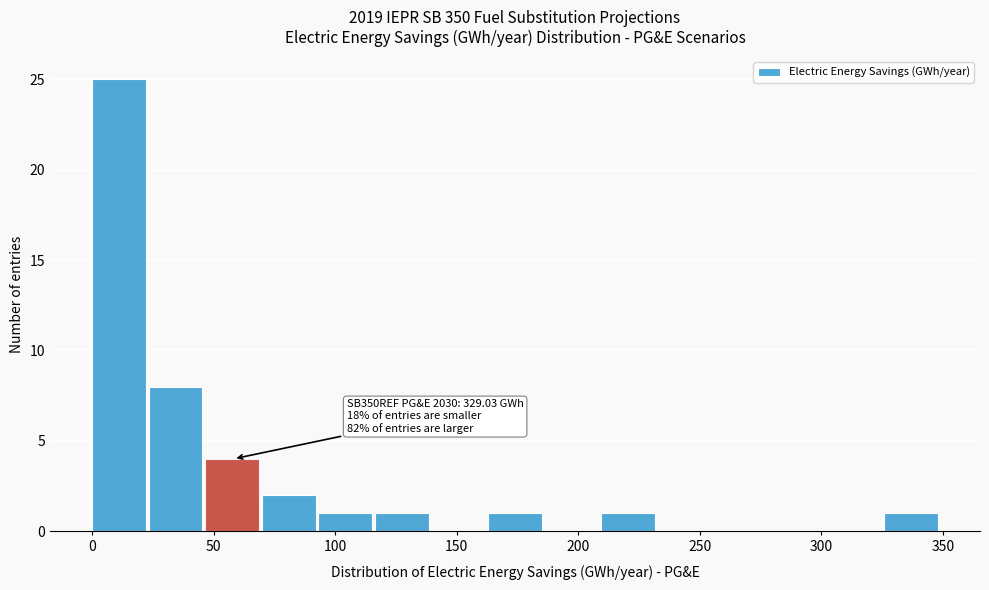

Which range on the x-axis has the tallest bar?

0 to 25